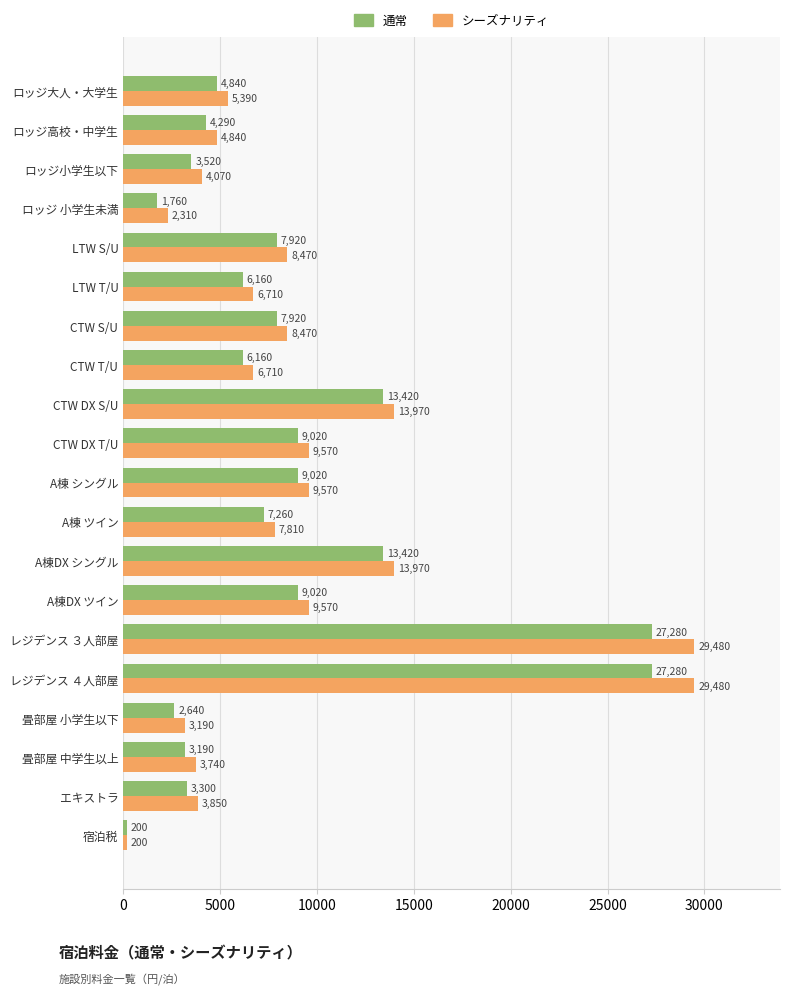

What is the difference between the maximum and second lowest values in the シーズナリティ series?

27170